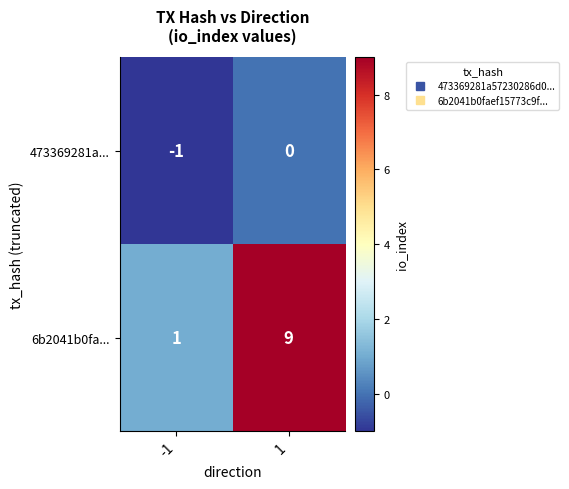

What is the total value across all series at 1?

9